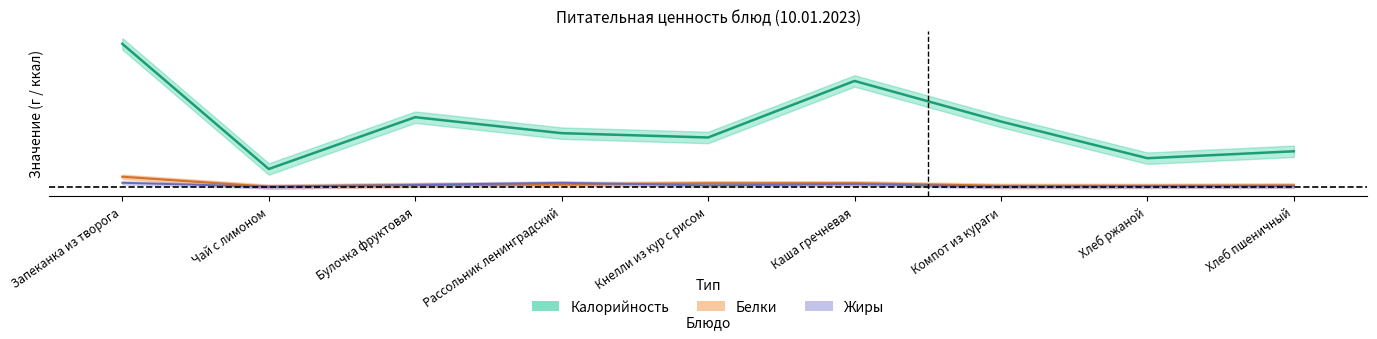

Between Хлеб пшеничный and Каша гречневая, which is larger?

Каша гречневая